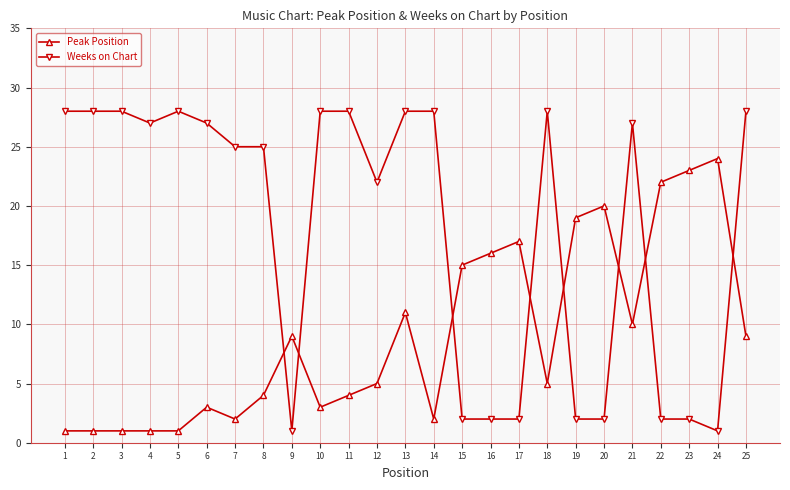

Rank the series at 19 from lowest to highest value.

Weeks on Chart, Peak Position